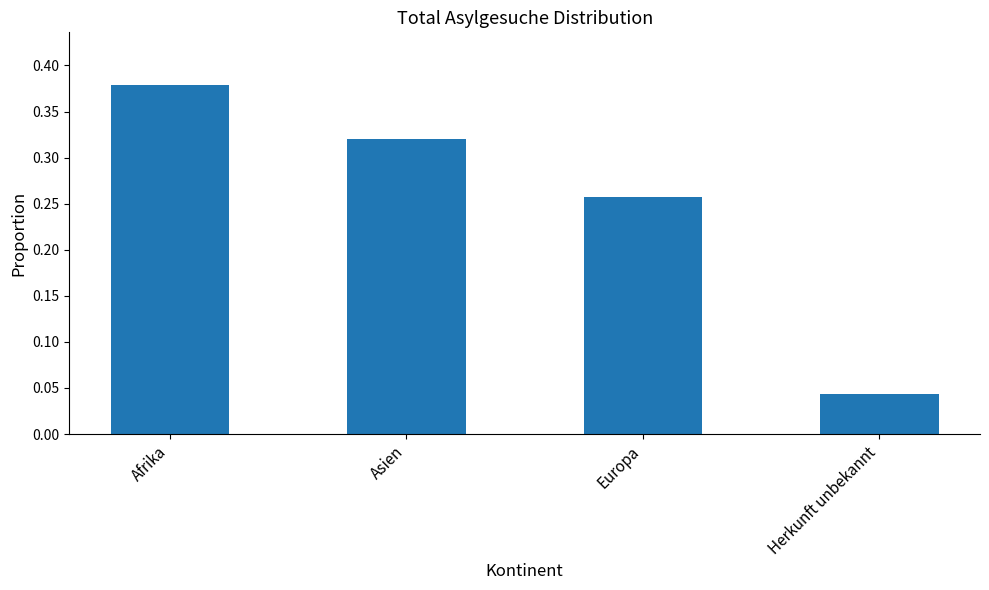

What is the change in value from Europa to Herkunft unbekannt?

-0.2